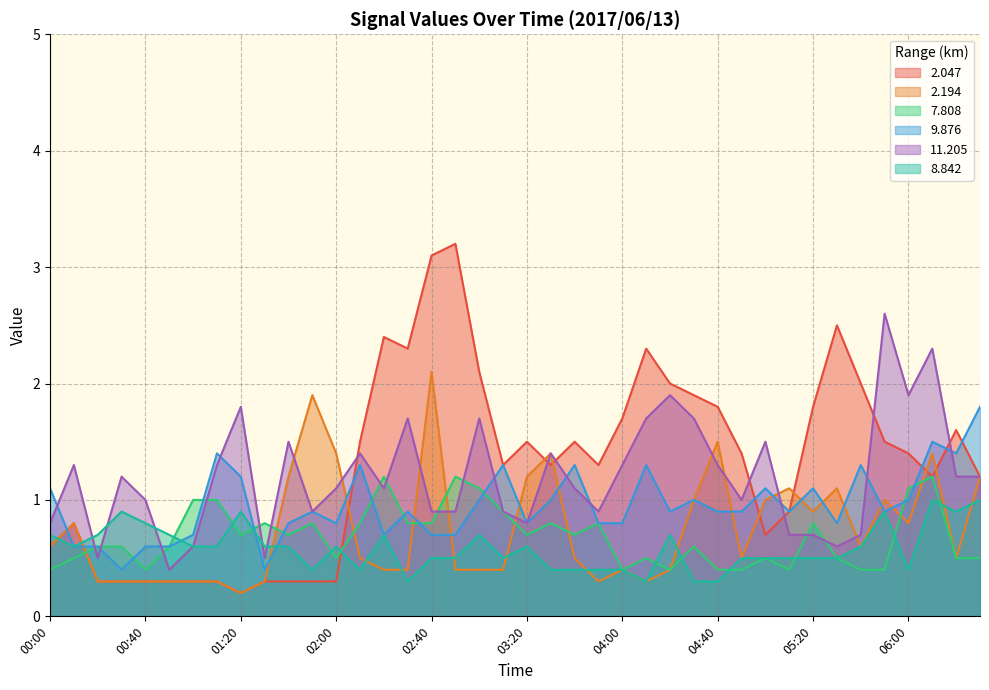

Is it true that   2.047 equals 1.4 at 04:50?

True